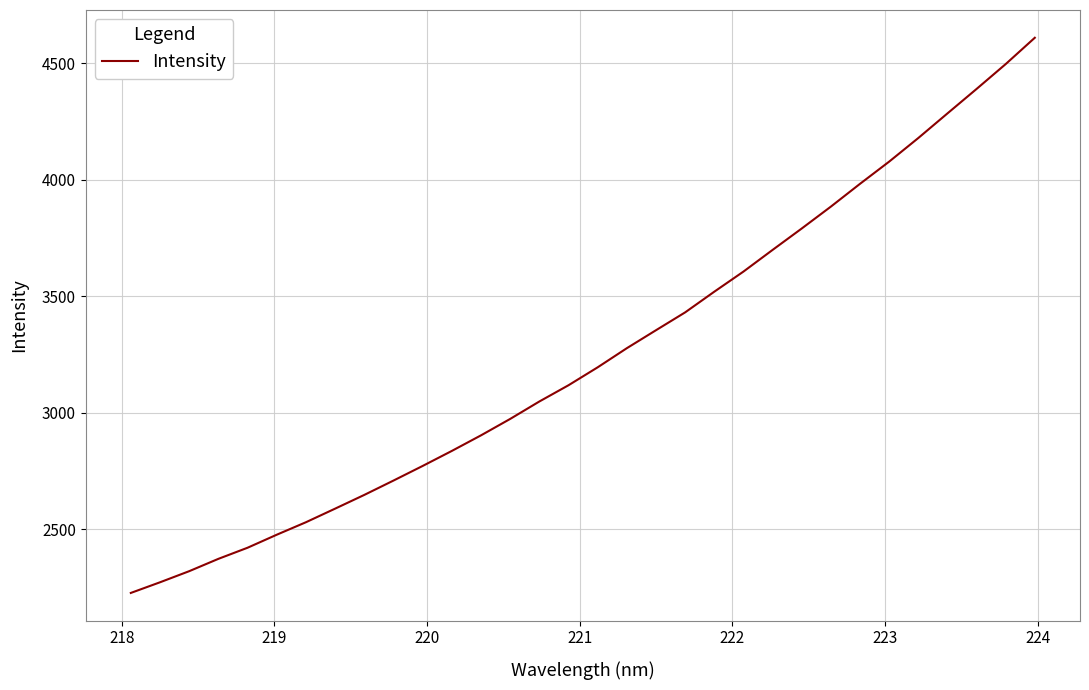

What is the difference between the maximum and minimum values?

2382.4